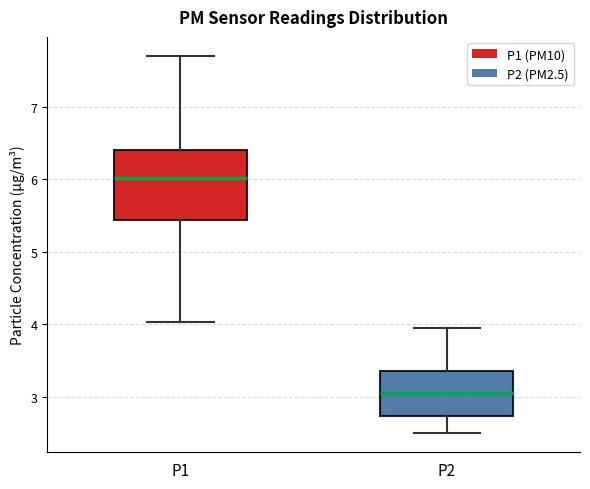

Reading left to right, read every box against the y-axis: the position of its median line, the range the box covers, and the ends of its whiskers. The values are not printed on the chart, so give them approximately, as read against the axis.

P1: median 6.0, box 5.4 to 6.4, whiskers 4.0 to 7.7
P2: median 3.1, box 2.7 to 3.4, whiskers 2.5 to 4.0